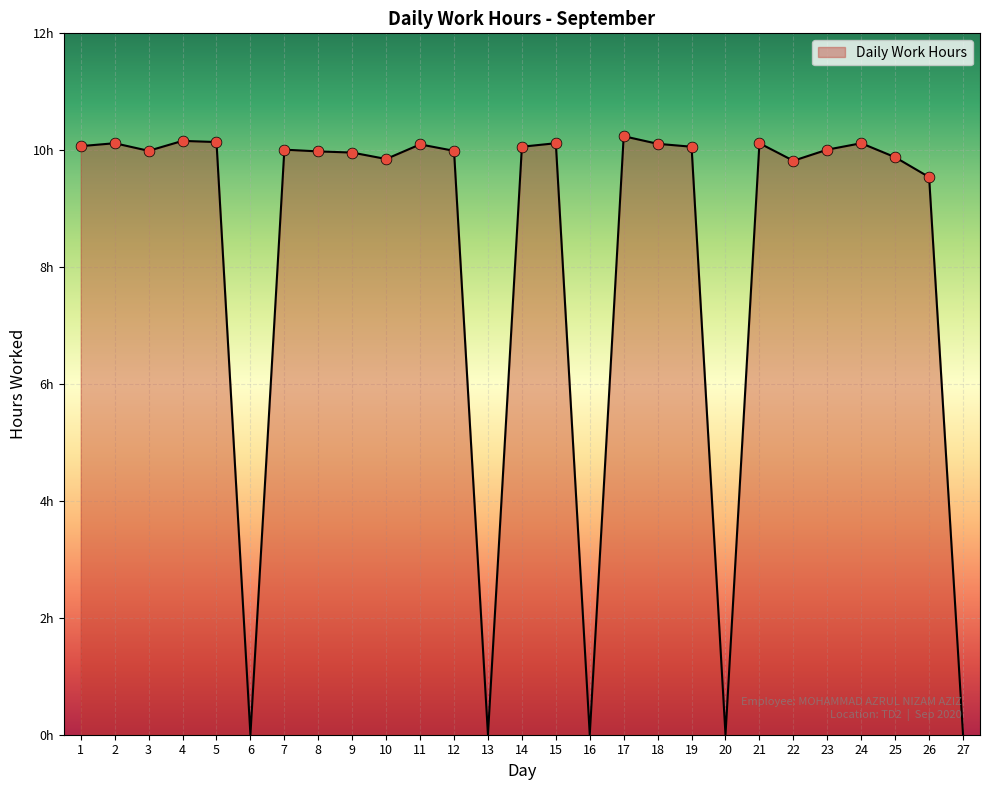

Which has a higher value, 7 or 20?

7